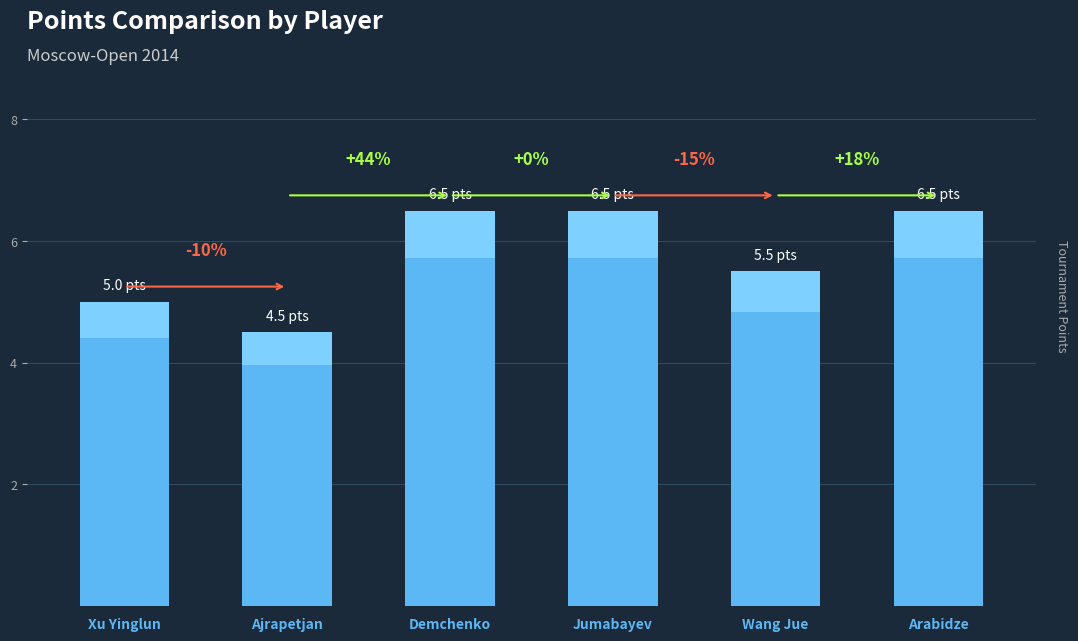

What is the difference between the maximum and minimum values?

2.0